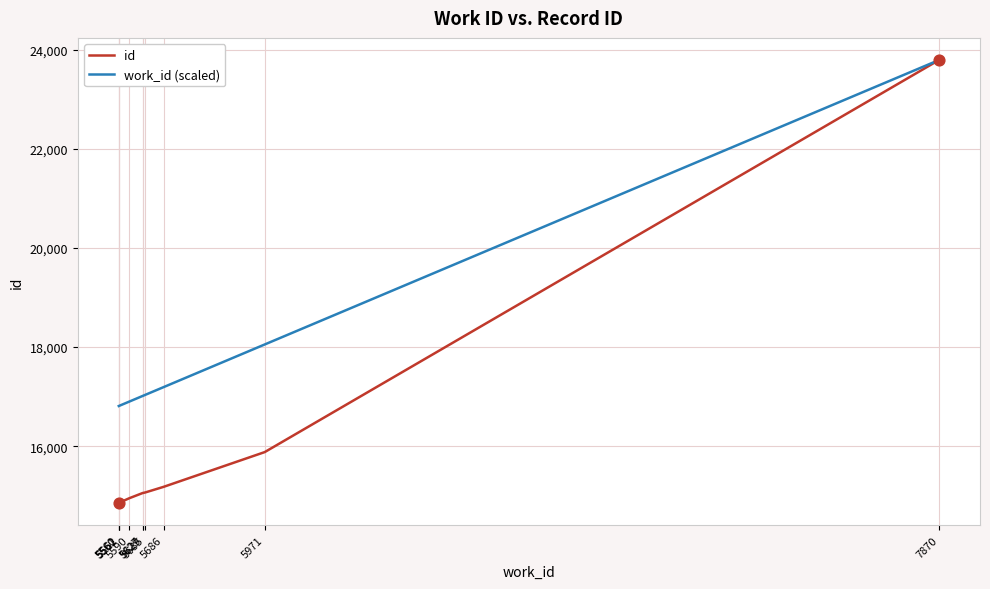

What is the total value across all series at 5971?

33932.6